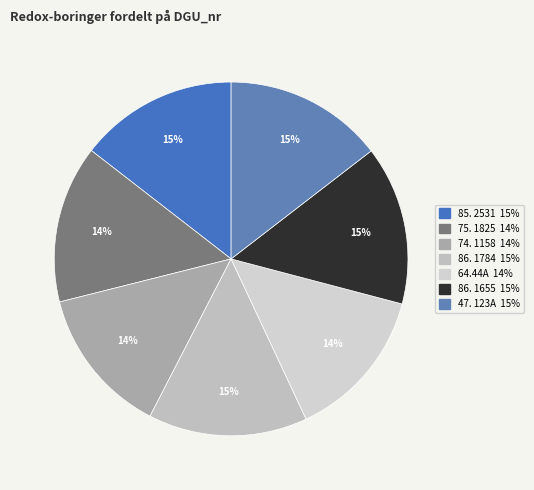

Count the number of slices in the pie.

7